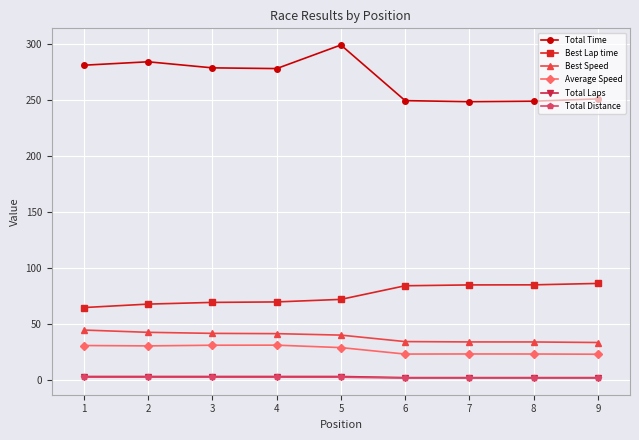

What is the maximum value for Total Time?

299.5